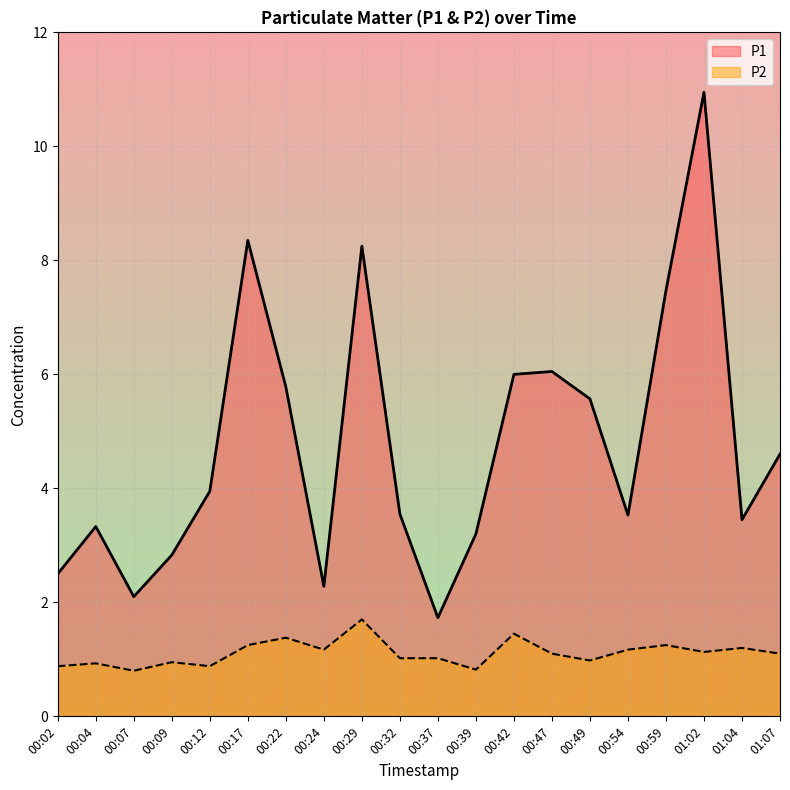

Does the chart display data point markers on the line(s)?

No